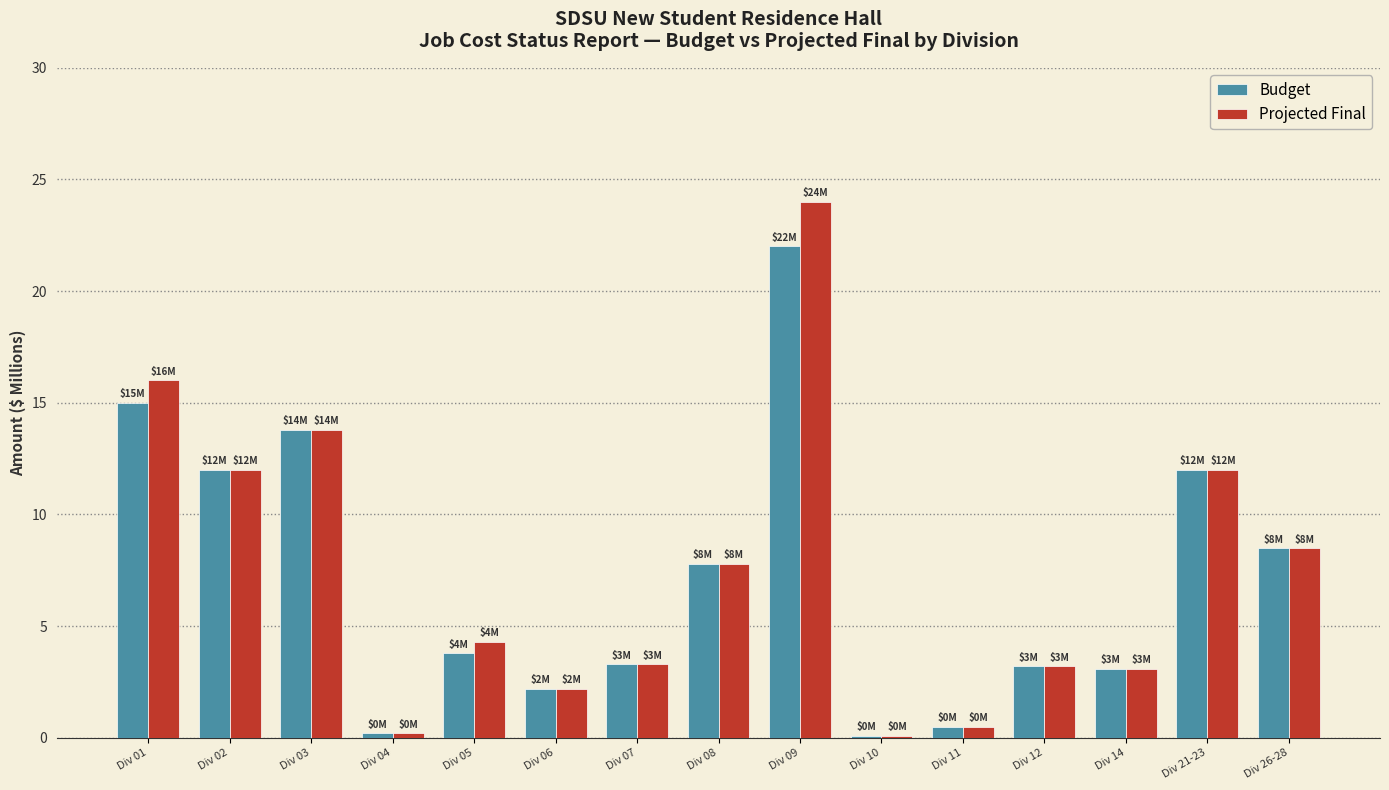

What is the difference between the second highest and second lowest values in the Budget series?

14.8